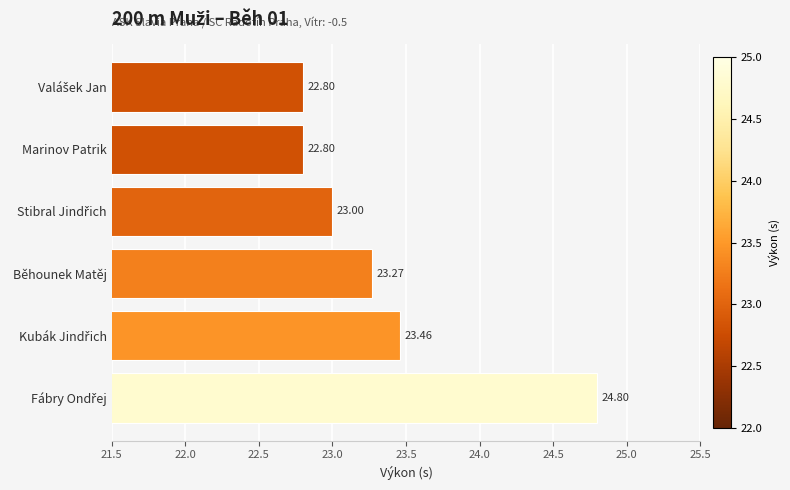

What is the change in value from Marinov Patrik to Běhounek Matěj?

+0.5